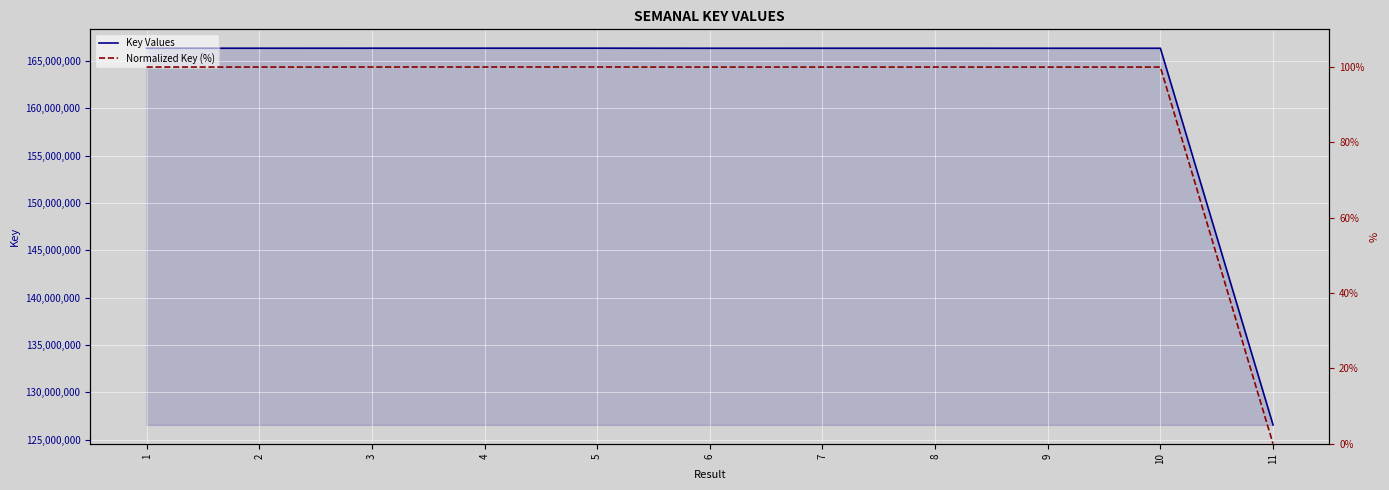

Which series has the widest spread of values?

Key Values